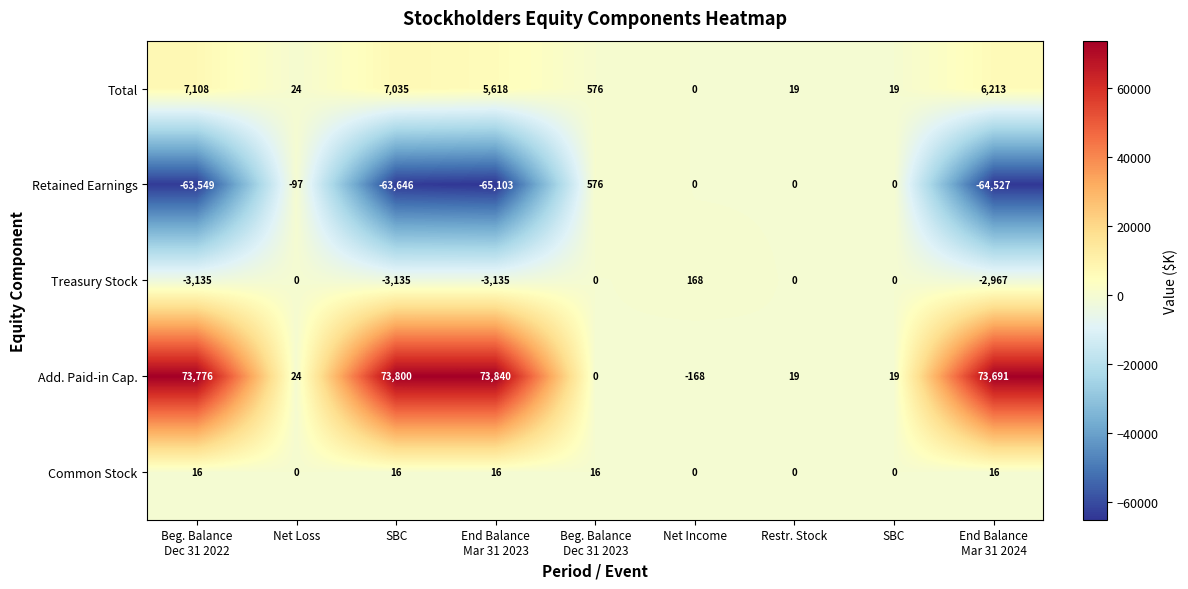

How many series are shown in this chart?

5